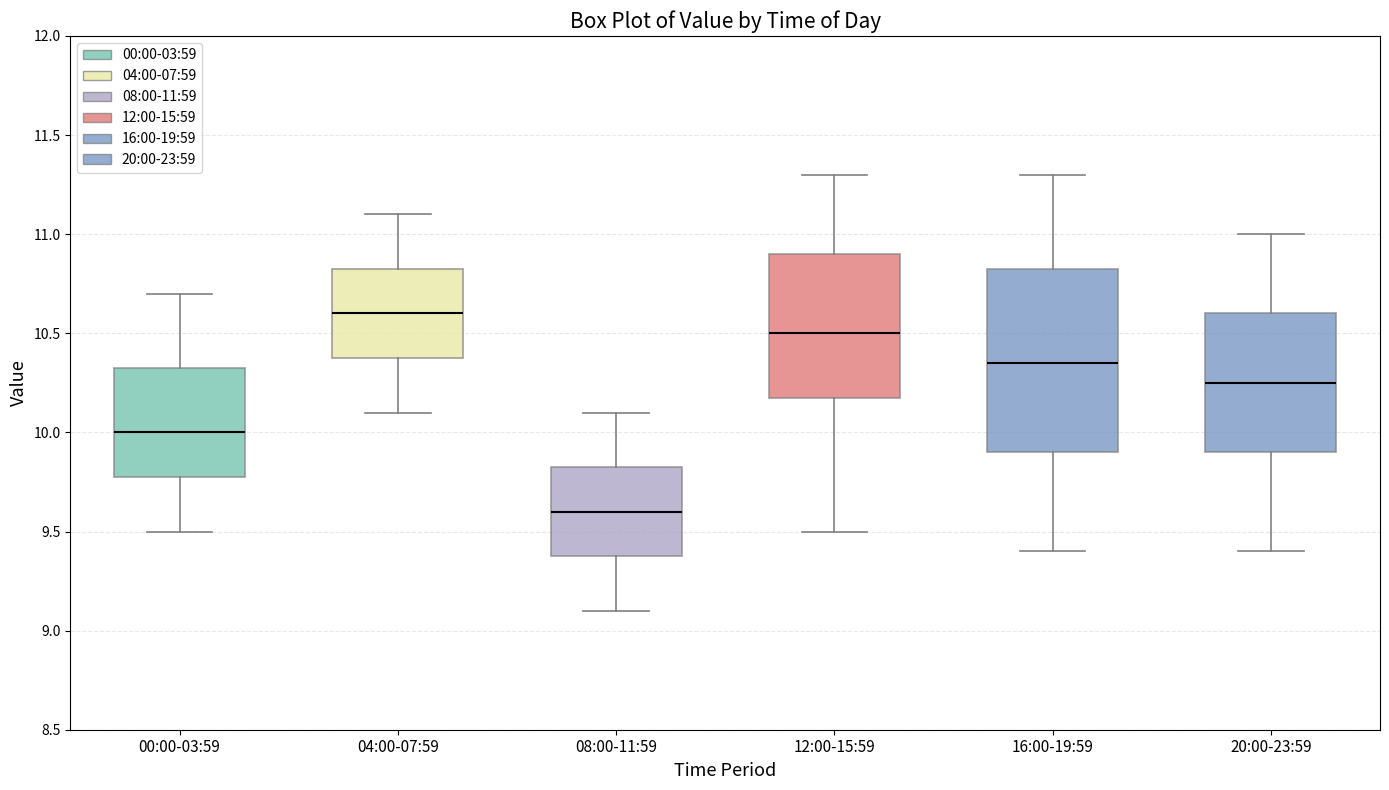

Reading left to right, transcribe this box plot: for each box, give where its median line is, the range the box spans, and where its two whiskers end, as read against the y-axis. The values are not printed on the chart, so give them approximately, as read against the axis.

00:00-03:59: median 10.00, box 9.80 to 10.35, whiskers 9.50 to 10.70
04:00-07:59: median 10.60, box 10.40 to 10.85, whiskers 10.10 to 11.10
08:00-11:59: median 9.60, box 9.40 to 9.85, whiskers 9.10 to 10.10
12:00-15:59: median 10.50, box 10.20 to 10.90, whiskers 9.50 to 11.30
16:00-19:59: median 10.35, box 9.90 to 10.85, whiskers 9.40 to 11.30
20:00-23:59: median 10.25, box 9.90 to 10.60, whiskers 9.40 to 11.00